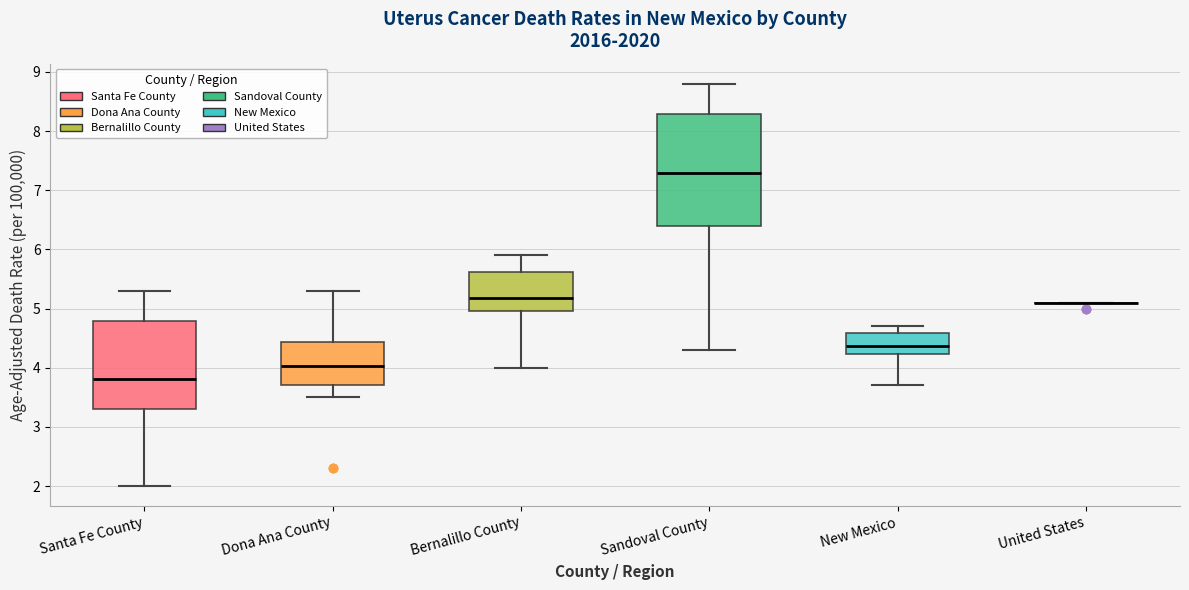

Comparing the boxes themselves (not the whiskers), which one is the tallest?

Sandoval County